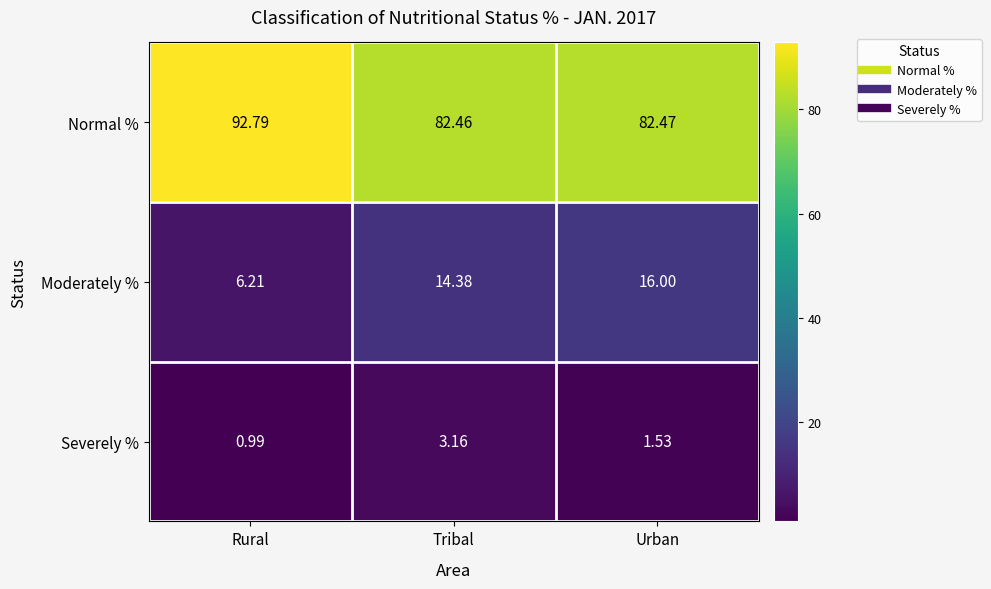

Which label corresponds to the largest value in the chart?

Rural